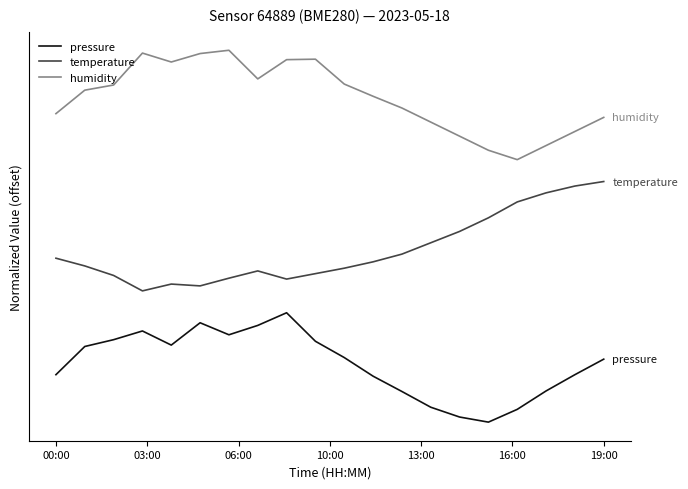

True or false: humidity and temperature cross at least once.

False